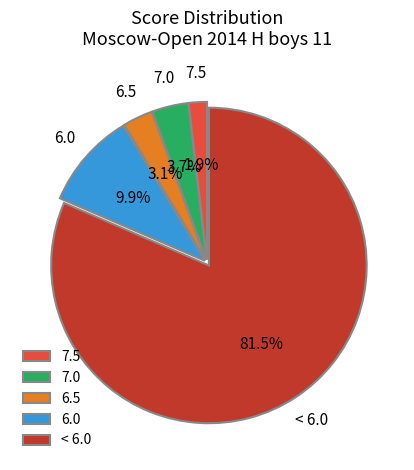

How many segments does this pie chart have?

5